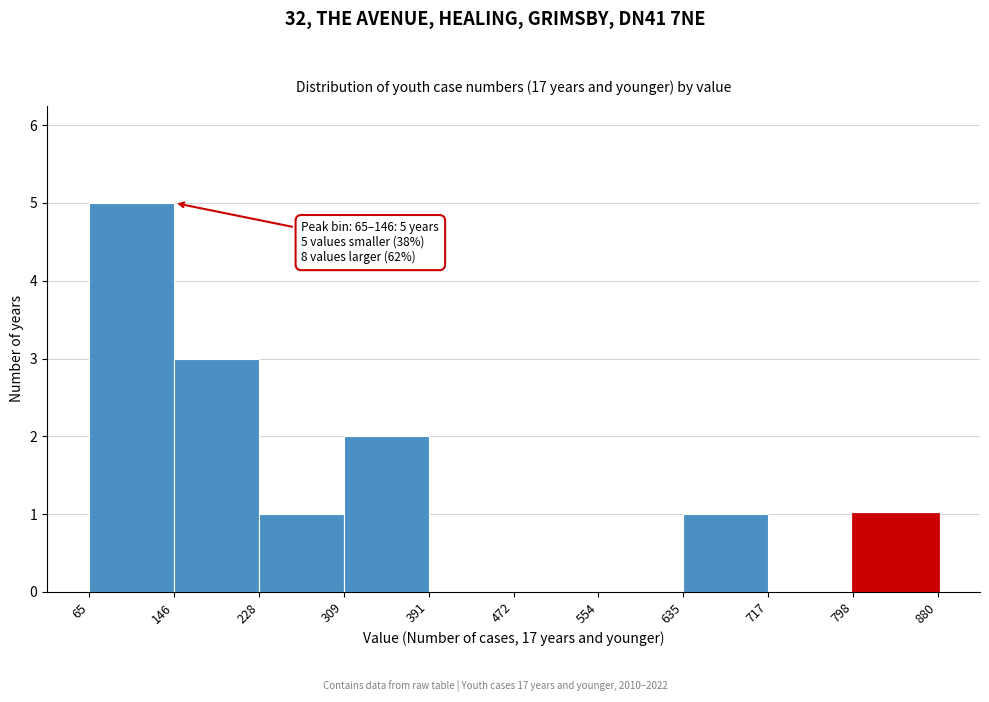

Which range on the x-axis has the tallest bar?

65 to 146